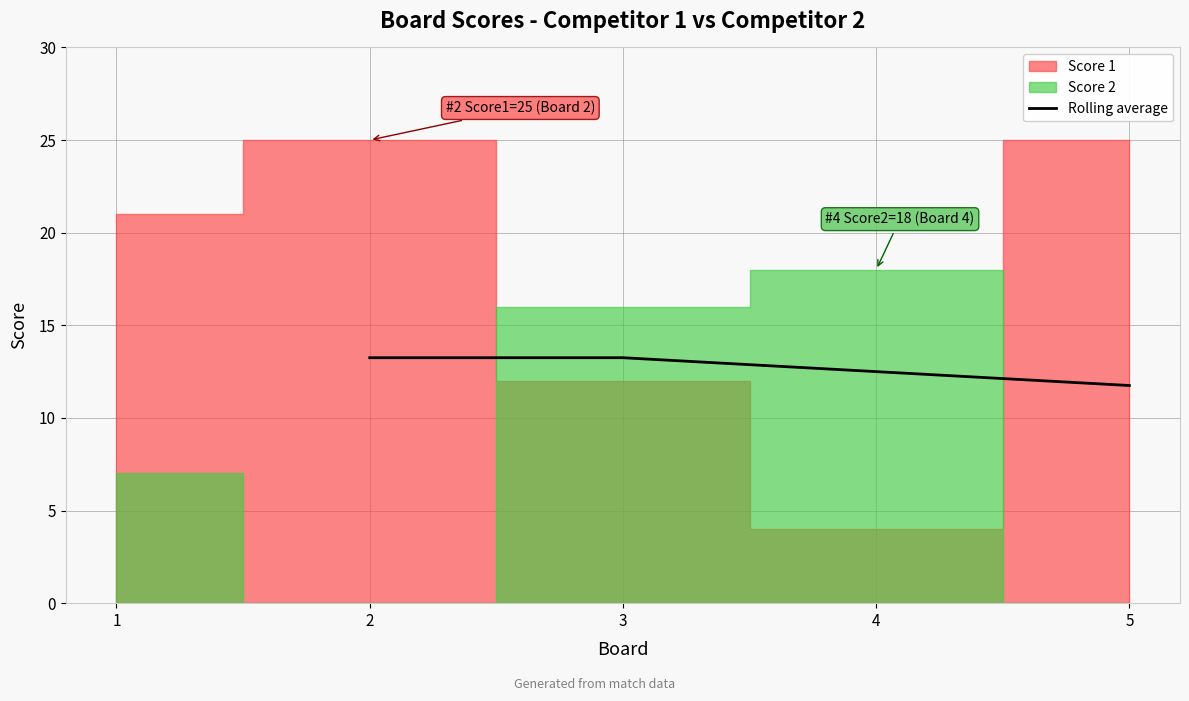

True or false: Rolling average has more than 1 interior local peaks.

False